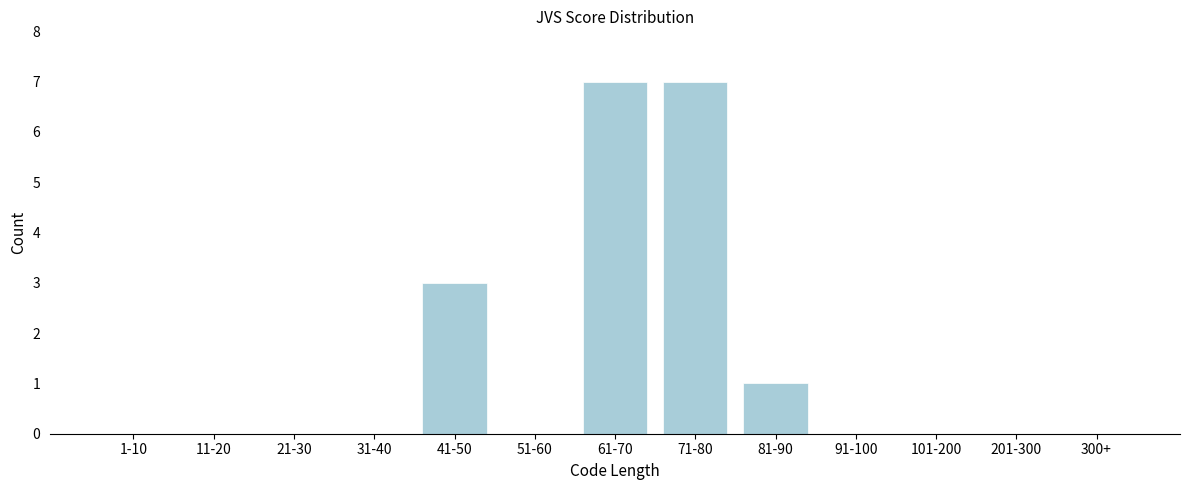

Reading right to left, extract all data points from this chart.

300+=0	201-300=0	101-200=0	91-100=0	81-90=1	71-80=7	61-70=7	51-60=0	41-50=3	31-40=0	21-30=0	11-20=0	1-10=0